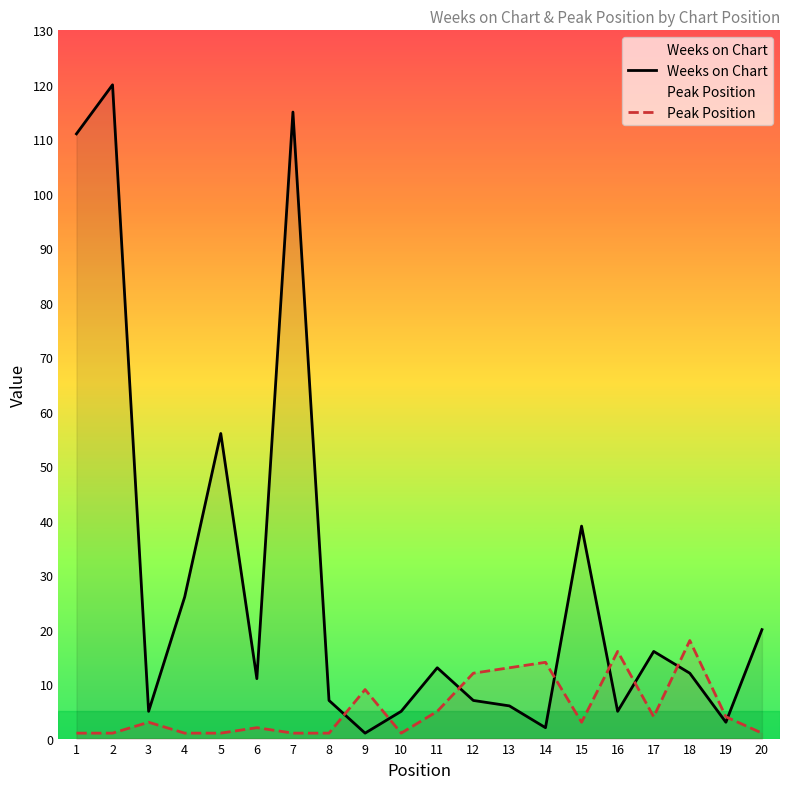

Does the chart display data point markers on the line(s)?

No